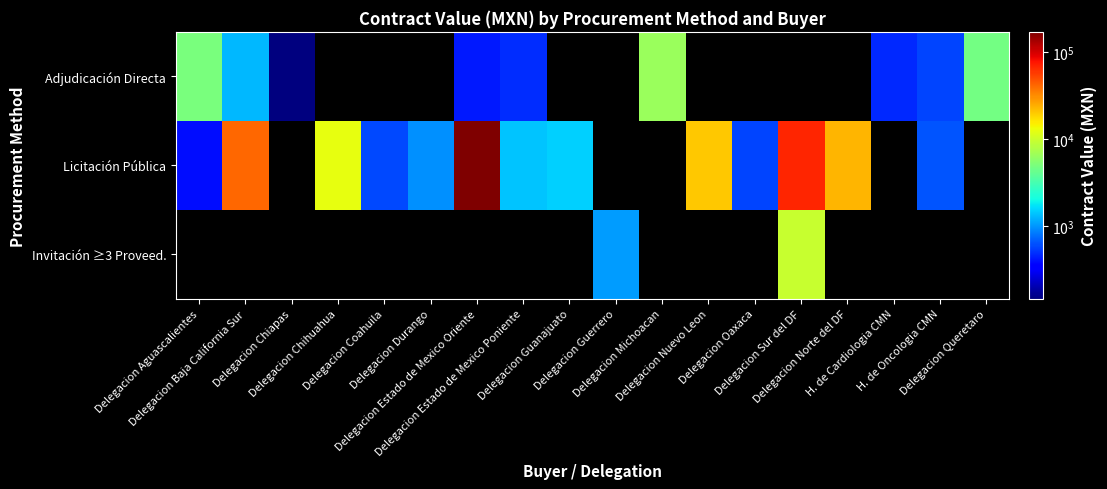

Which has a higher value, Delegacion Sur del DF or H. de Oncologia CMN?

H. de Oncologia CMN